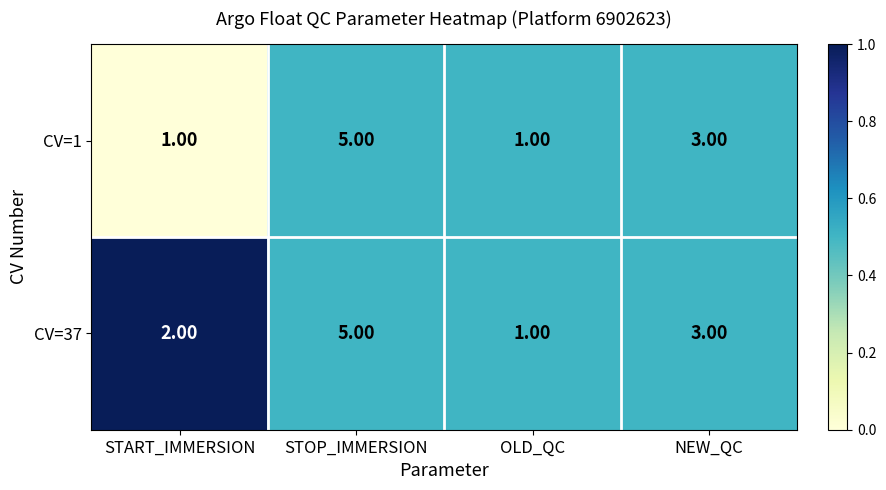

List the series in order of their overall mean, highest first.

CV=37, CV=1